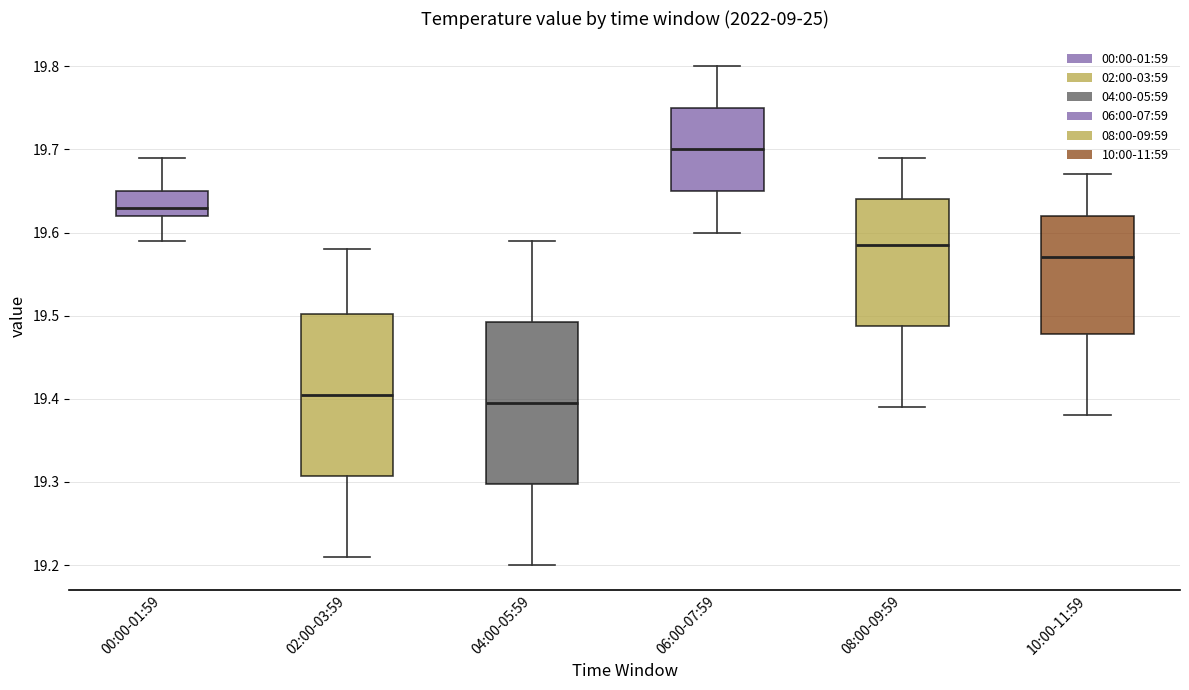

Reading left to right, transcribe this box plot: for each box, give where its median line is, the range the box spans, and where its two whiskers end, as read against the y-axis. The values are not printed on the chart, so give them approximately, as read against the axis.

00:00-01:59: median 19.63, box 19.62 to 19.65, whiskers 19.59 to 19.69
02:00-03:59: median 19.41, box 19.31 to 19.50, whiskers 19.21 to 19.58
04:00-05:59: median 19.40, box 19.30 to 19.49, whiskers 19.20 to 19.59
06:00-07:59: median 19.70, box 19.65 to 19.75, whiskers 19.60 to 19.80
08:00-09:59: median 19.59, box 19.49 to 19.64, whiskers 19.39 to 19.69
10:00-11:59: median 19.57, box 19.48 to 19.62, whiskers 19.38 to 19.67